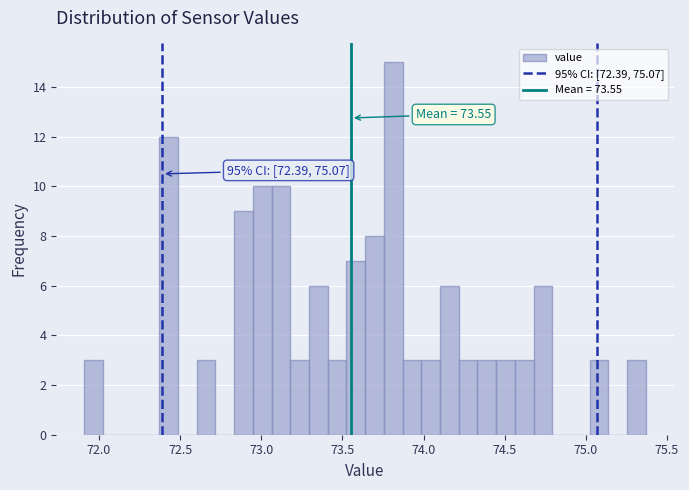

Around what value on the x-axis is the tallest bar? Give the approximate position of its centre, as read against the axis.

73.80